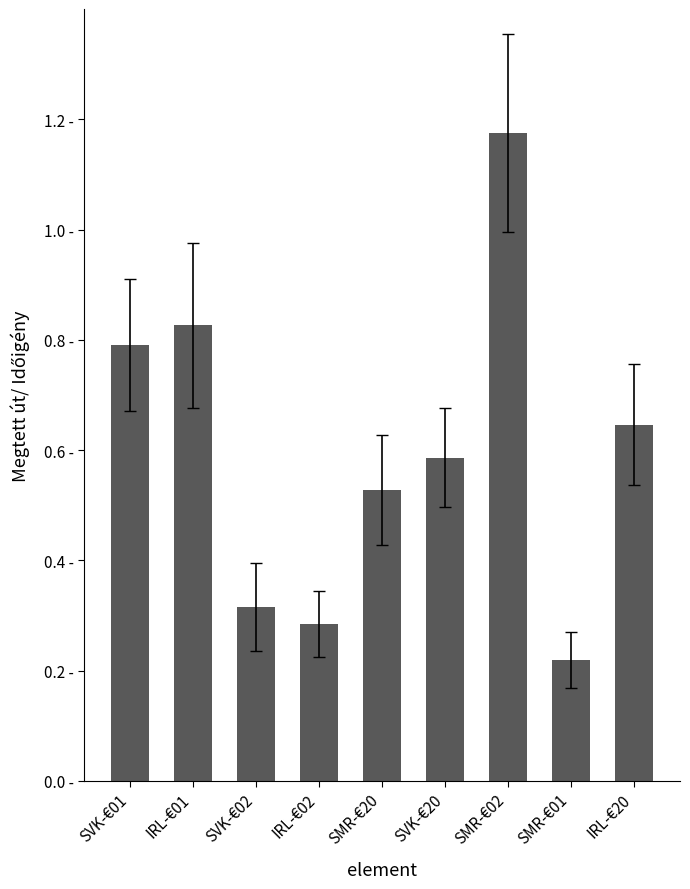

Where is the data nearest to the value 0?

SMR-€01